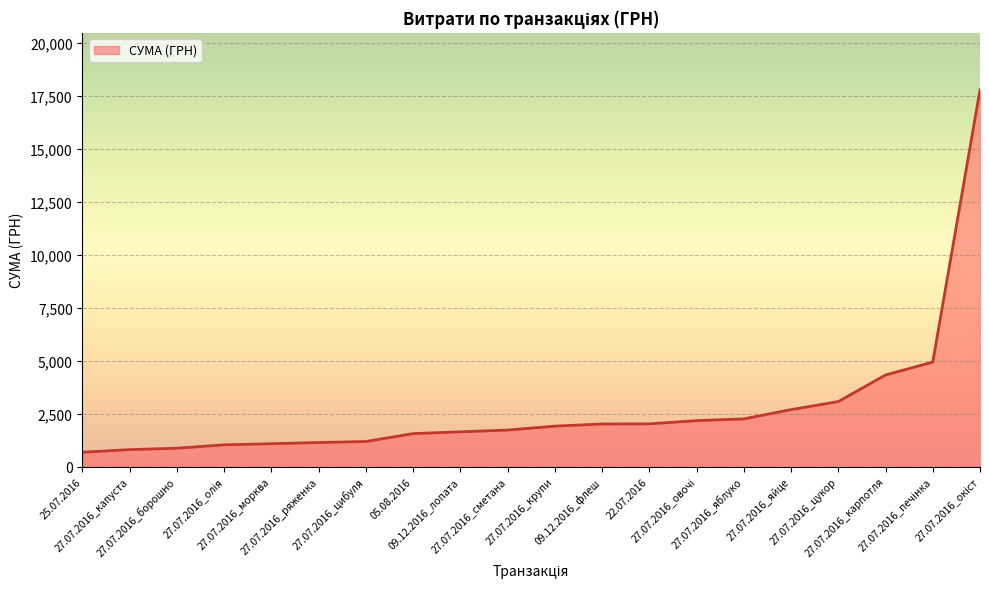

What is the difference between the maximum and minimum values?

17097